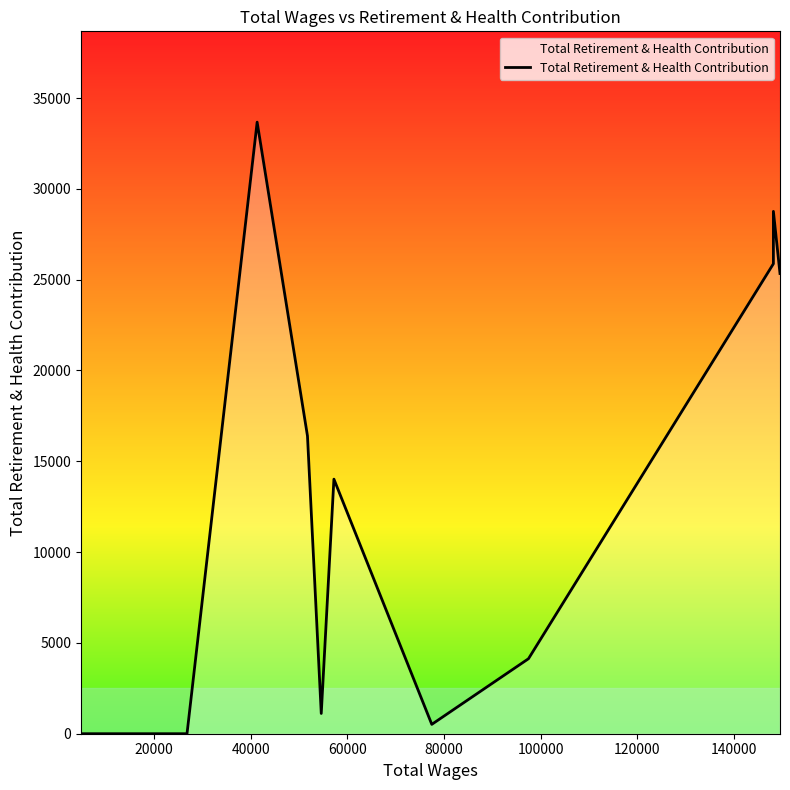

How many points are higher than both their immediate neighbors (excluding endpoints)?

3